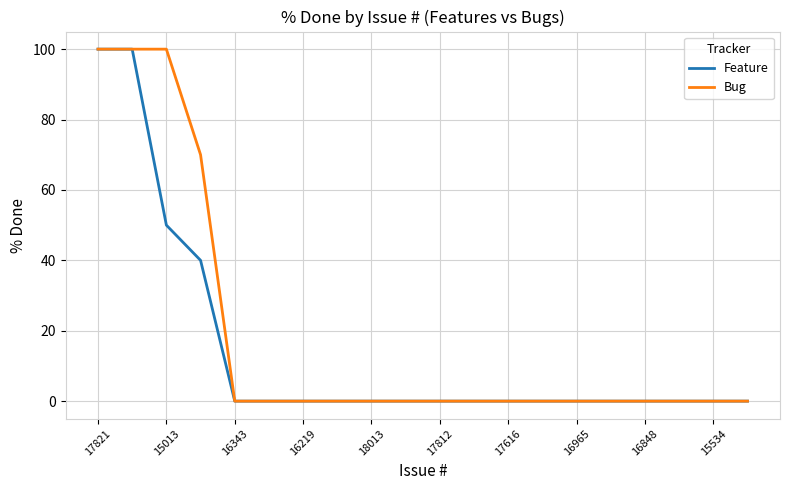

What is the greatest value displayed?

100